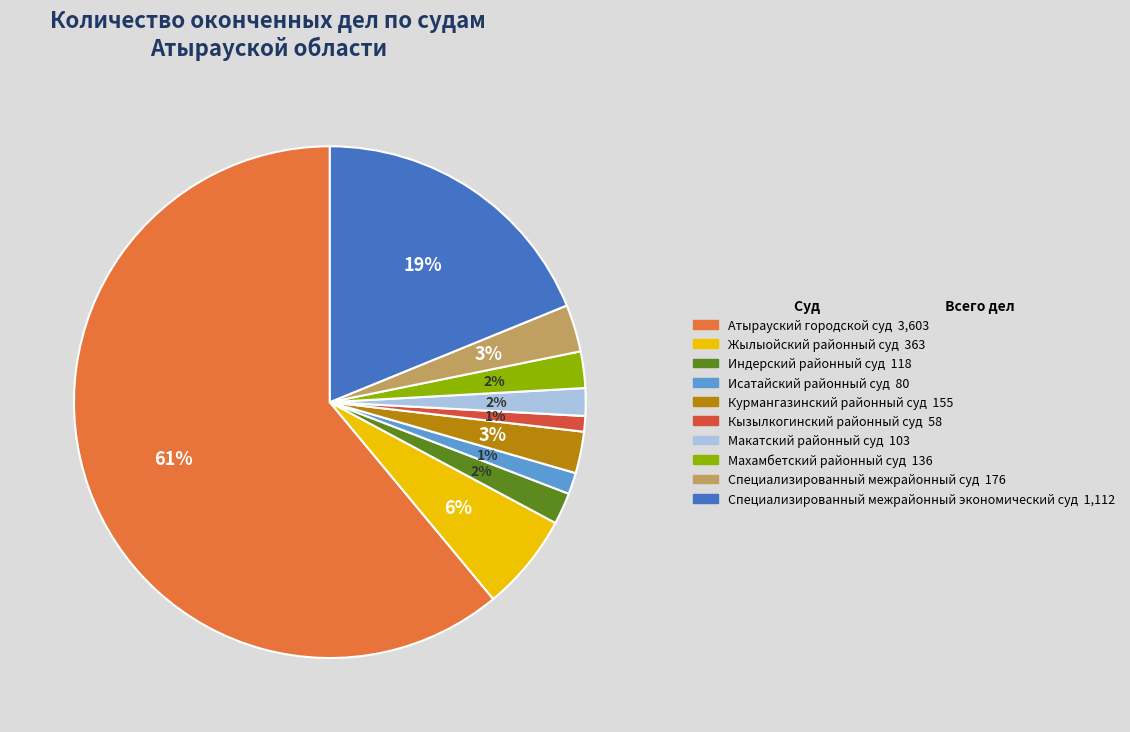

Which category has the smallest portion of the pie?

Кызылкогинский районный суд